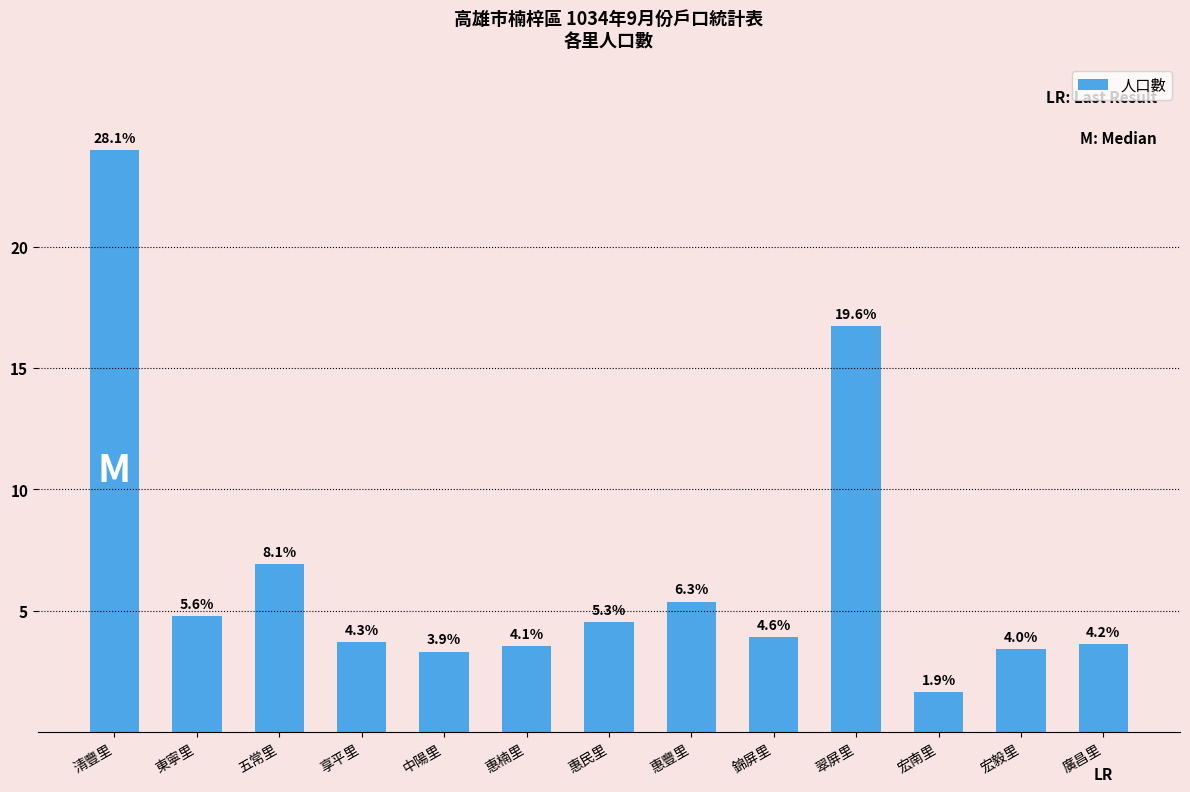

Are the bars grouped side by side (vs. stacked)?

No